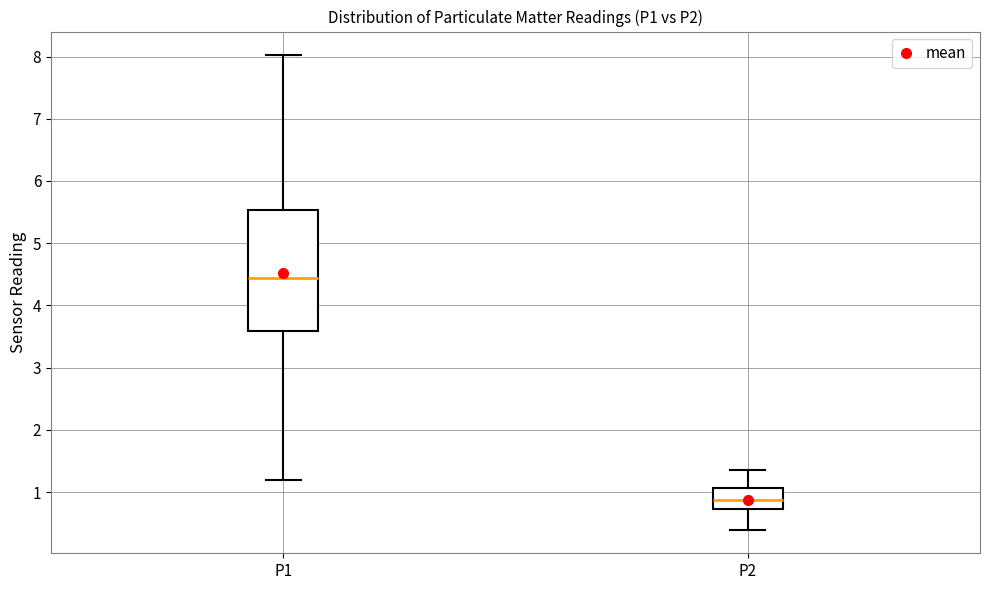

Which box has the highest median line?

P1